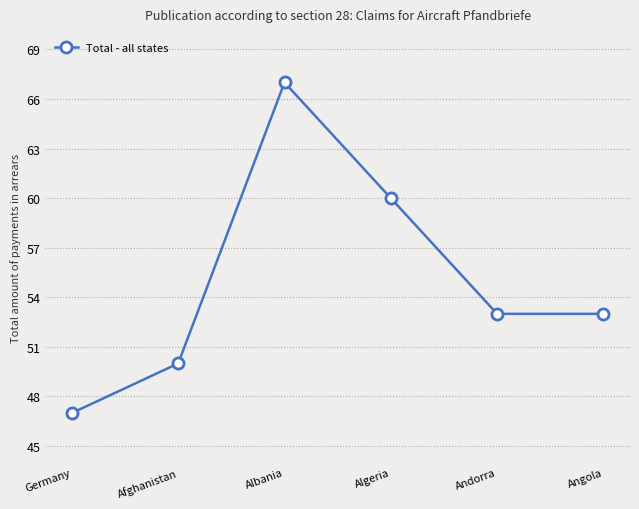

Reading right to left, what are all the values shown in this chart?

53	53	60	67	50	47